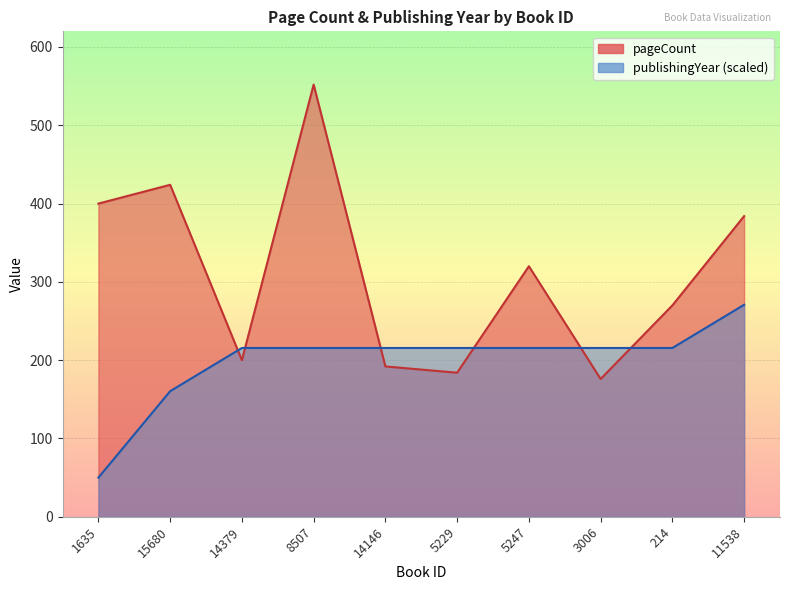

True or false: pageCount has a value of 184.0 at 5229.

True